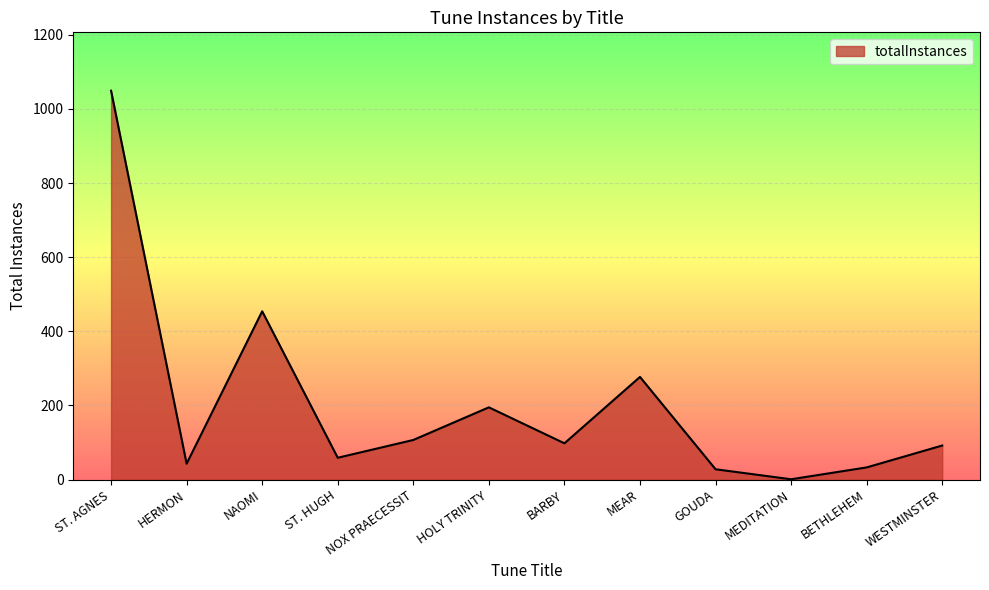

Where is the first local minimum?

HERMON